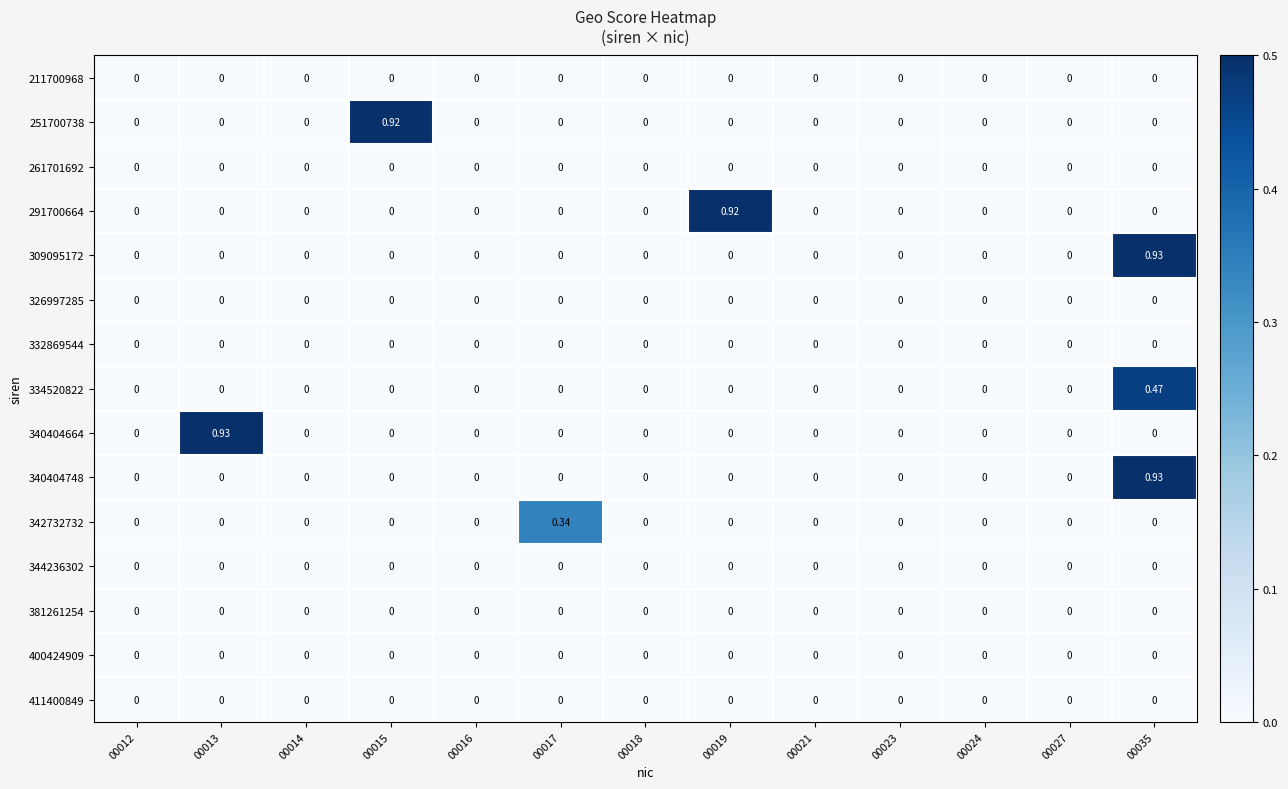

Reading left to right, what are all the values shown in this chart?

211700968: 00012=0.0	00013=0.0	00014=0.0	00015=0.0	00016=0.0	00017=0.0	00018=0.0	00019=0.0	00021=0.0	00023=0.0	00024=0.0	00027=0.0	00035=0.0
251700738: 00012=0.0	00013=0.0	00014=0.0	00015=0.9	00016=0.0	00017=0.0	00018=0.0	00019=0.0	00021=0.0	00023=0.0	00024=0.0	00027=0.0	00035=0.0
261701692: 00012=0.0	00013=0.0	00014=0.0	00015=0.0	00016=0.0	00017=0.0	00018=0.0	00019=0.0	00021=0.0	00023=0.0	00024=0.0	00027=0.0	00035=0.0
291700664: 00012=0.0	00013=0.0	00014=0.0	00015=0.0	00016=0.0	00017=0.0	00018=0.0	00019=0.9	00021=0.0	00023=0.0	00024=0.0	00027=0.0	00035=0.0
309095172: 00012=0.0	00013=0.0	00014=0.0	00015=0.0	00016=0.0	00017=0.0	00018=0.0	00019=0.0	00021=0.0	00023=0.0	00024=0.0	00027=0.0	00035=0.9
326997285: 00012=0.0	00013=0.0	00014=0.0	00015=0.0	00016=0.0	00017=0.0	00018=0.0	00019=0.0	00021=0.0	00023=0.0	00024=0.0	00027=0.0	00035=0.0
332869544: 00012=0.0	00013=0.0	00014=0.0	00015=0.0	00016=0.0	00017=0.0	00018=0.0	00019=0.0	00021=0.0	00023=0.0	00024=0.0	00027=0.0	00035=0.0
334520822: 00012=0.0	00013=0.0	00014=0.0	00015=0.0	00016=0.0	00017=0.0	00018=0.0	00019=0.0	00021=0.0	00023=0.0	00024=0.0	00027=0.0	00035=0.5
340404664: 00012=0.0	00013=0.9	00014=0.0	00015=0.0	00016=0.0	00017=0.0	00018=0.0	00019=0.0	00021=0.0	00023=0.0	00024=0.0	00027=0.0	00035=0.0
340404748: 00012=0.0	00013=0.0	00014=0.0	00015=0.0	00016=0.0	00017=0.0	00018=0.0	00019=0.0	00021=0.0	00023=0.0	00024=0.0	00027=0.0	00035=0.9
342732732: 00012=0.0	00013=0.0	00014=0.0	00015=0.0	00016=0.0	00017=0.3	00018=0.0	00019=0.0	00021=0.0	00023=0.0	00024=0.0	00027=0.0	00035=0.0
344236302: 00012=0.0	00013=0.0	00014=0.0	00015=0.0	00016=0.0	00017=0.0	00018=0.0	00019=0.0	00021=0.0	00023=0.0	00024=0.0	00027=0.0	00035=0.0
381261254: 00012=0.0	00013=0.0	00014=0.0	00015=0.0	00016=0.0	00017=0.0	00018=0.0	00019=0.0	00021=0.0	00023=0.0	00024=0.0	00027=0.0	00035=0.0
400424909: 00012=0.0	00013=0.0	00014=0.0	00015=0.0	00016=0.0	00017=0.0	00018=0.0	00019=0.0	00021=0.0	00023=0.0	00024=0.0	00027=0.0	00035=0.0
411400849: 00012=0.0	00013=0.0	00014=0.0	00015=0.0	00016=0.0	00017=0.0	00018=0.0	00019=0.0	00021=0.0	00023=0.0	00024=0.0	00027=0.0	00035=0.0